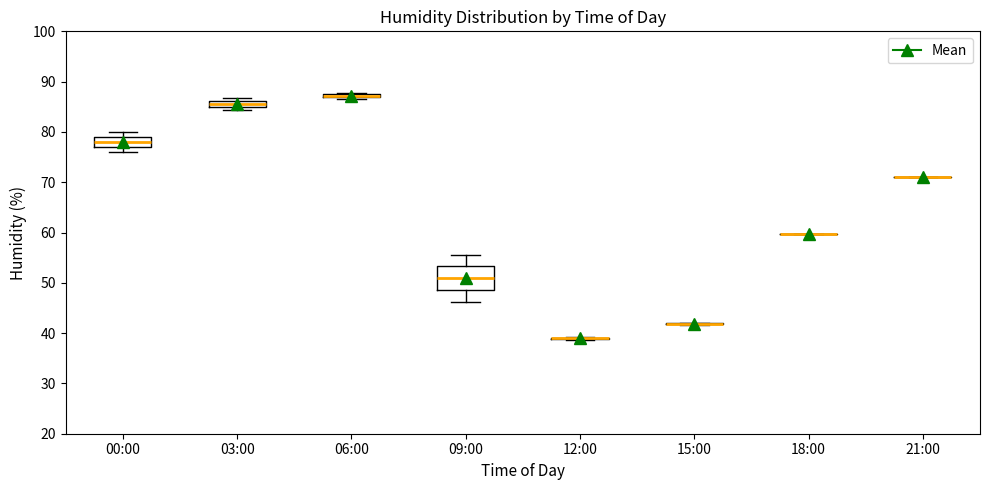

Where is the lower edge of the box for 06:00 on the y-axis? The values are not printed on the chart, so give them approximately, as read against the axis.

87